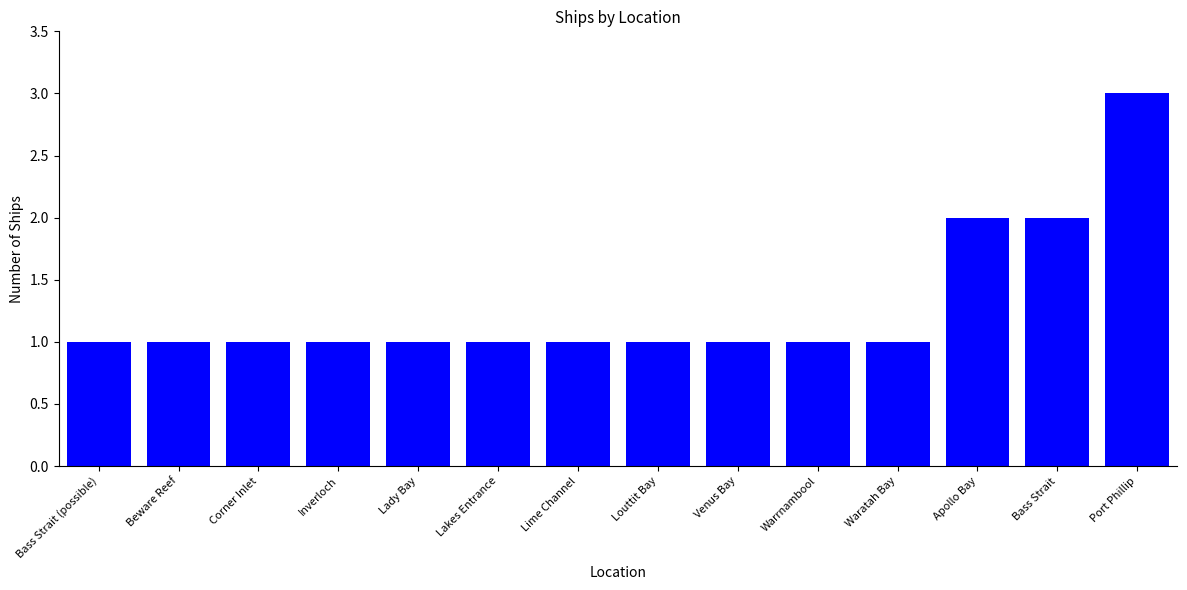

Reading right to left, transcribe all the data shown in this chart.

Port Phillip=3	Bass Strait=2	Apollo Bay=2	Waratah Bay=1	Warrnambool=1	Venus Bay=1	Louttit Bay=1	Lime Channel=1	Lakes Entrance=1	Lady Bay=1	Inverloch=1	Corner Inlet=1	Beware Reef=1	Bass Strait (possible)=1